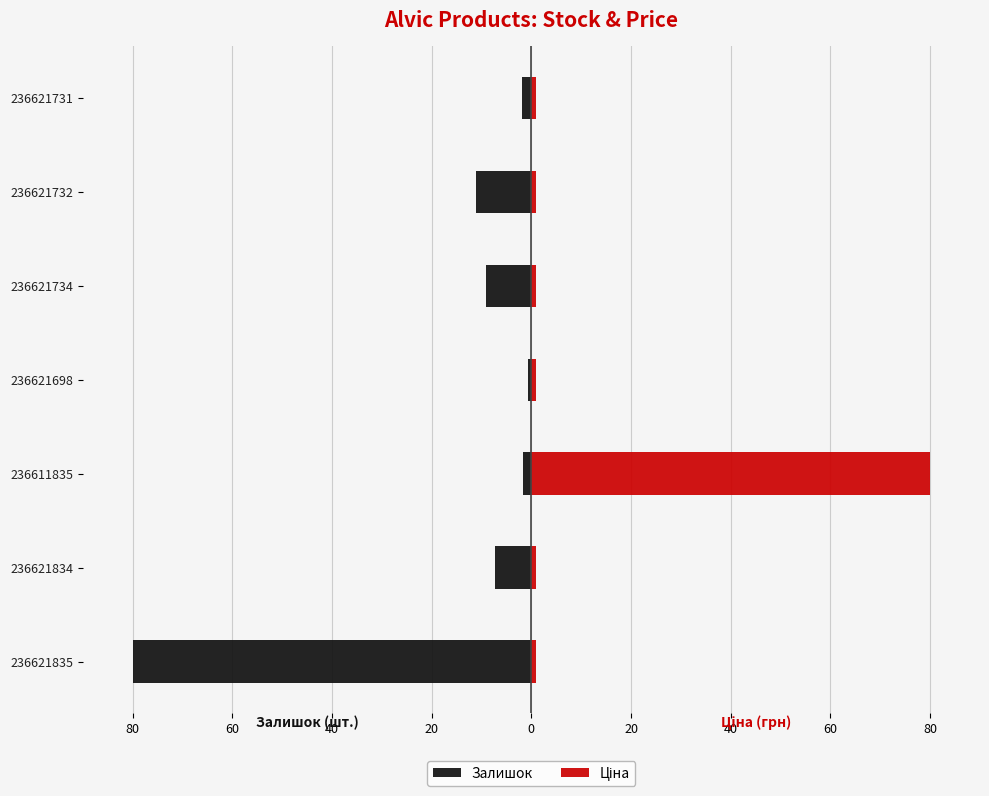

Rank the series by their maximum value, from lowest to highest.

Залишок, Ціна